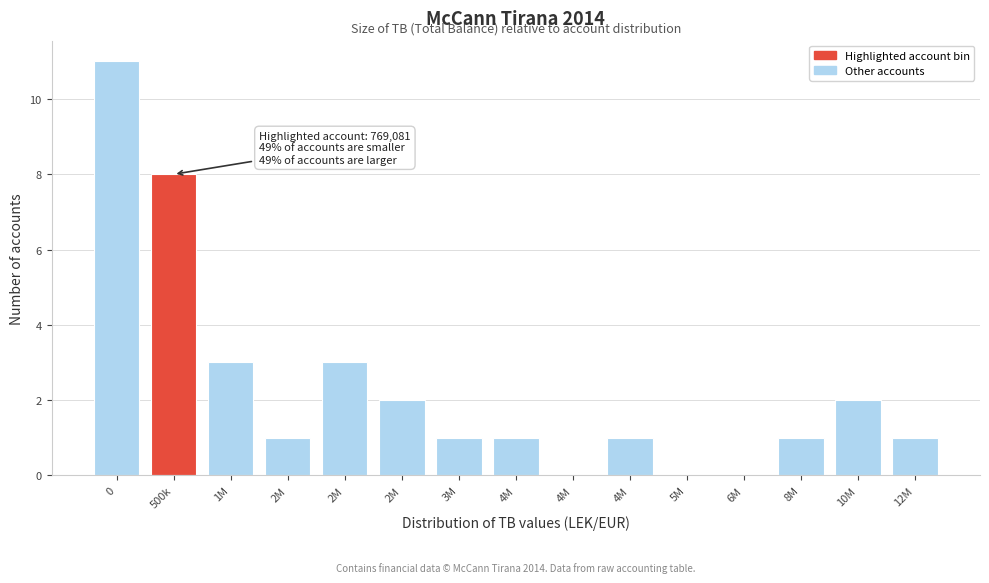

How many series are shown in this chart?

1